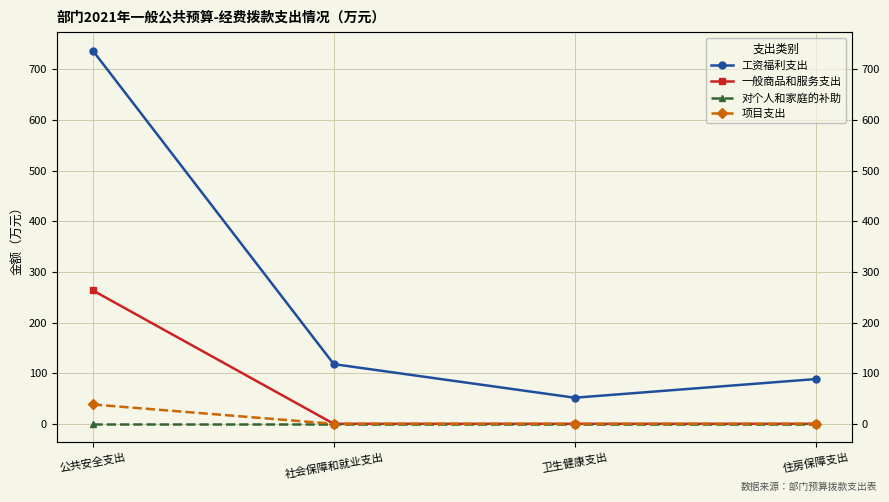

What position from the left is 社会保障和就业支出?

2